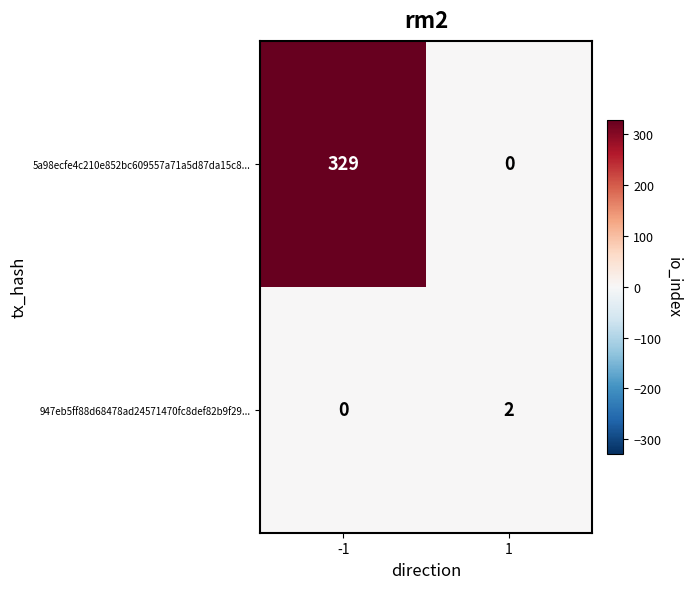

What is the spread (max minus min) of values at 1?

2